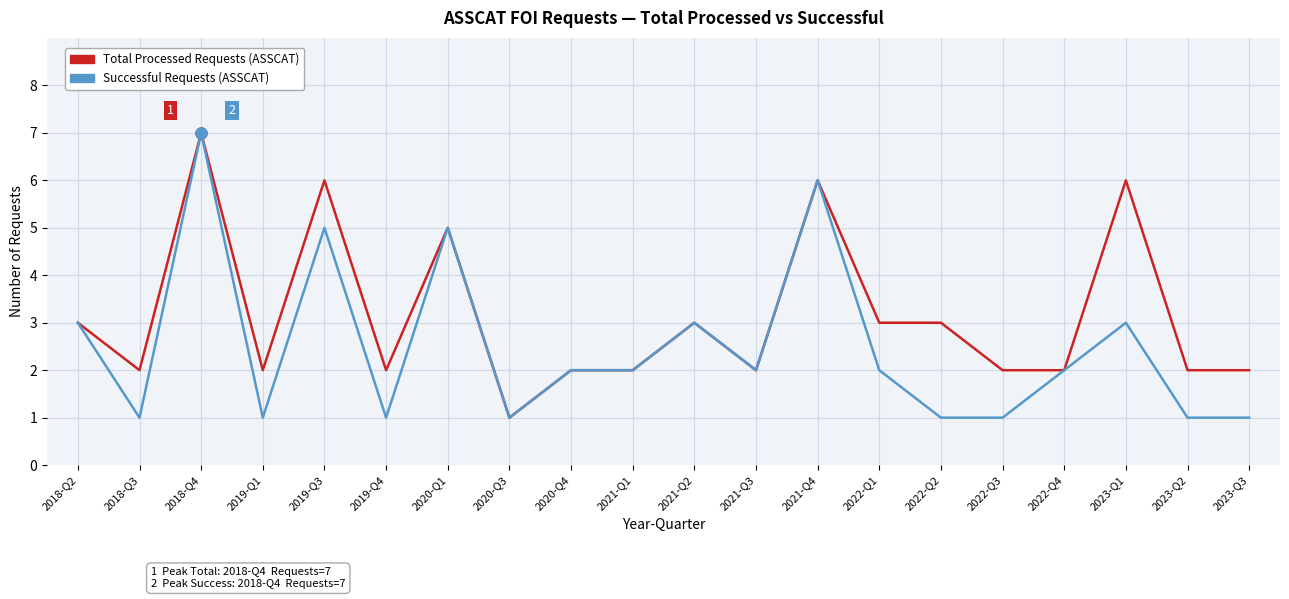

What position from the right is 2019-Q4?

15